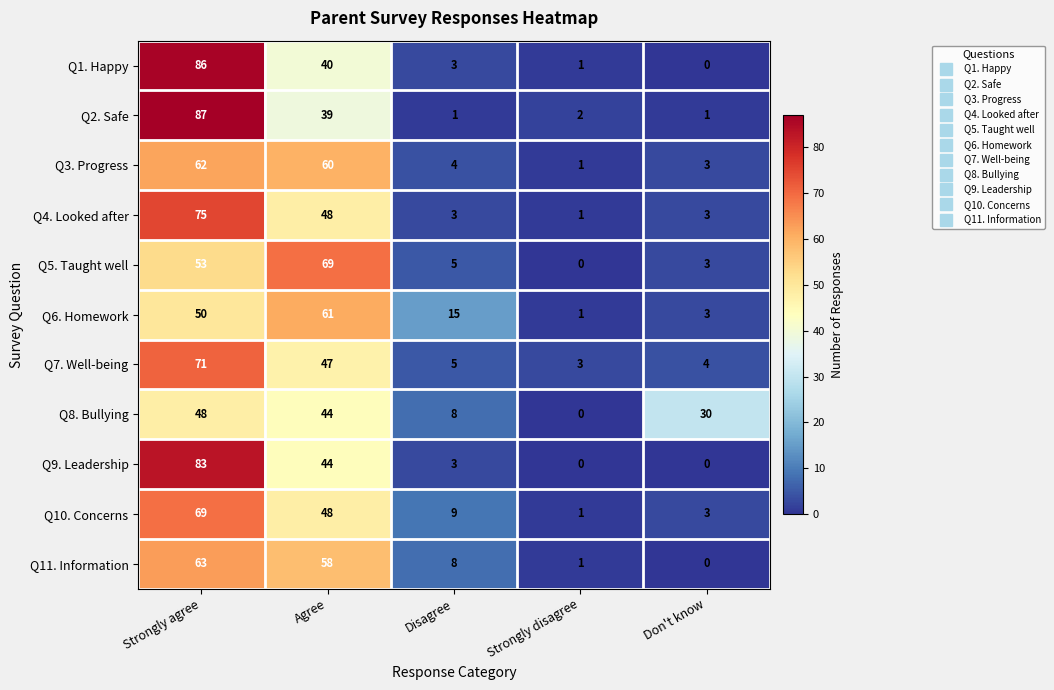

What is the difference between the maximum and minimum values in the Q3. Progress series?

61